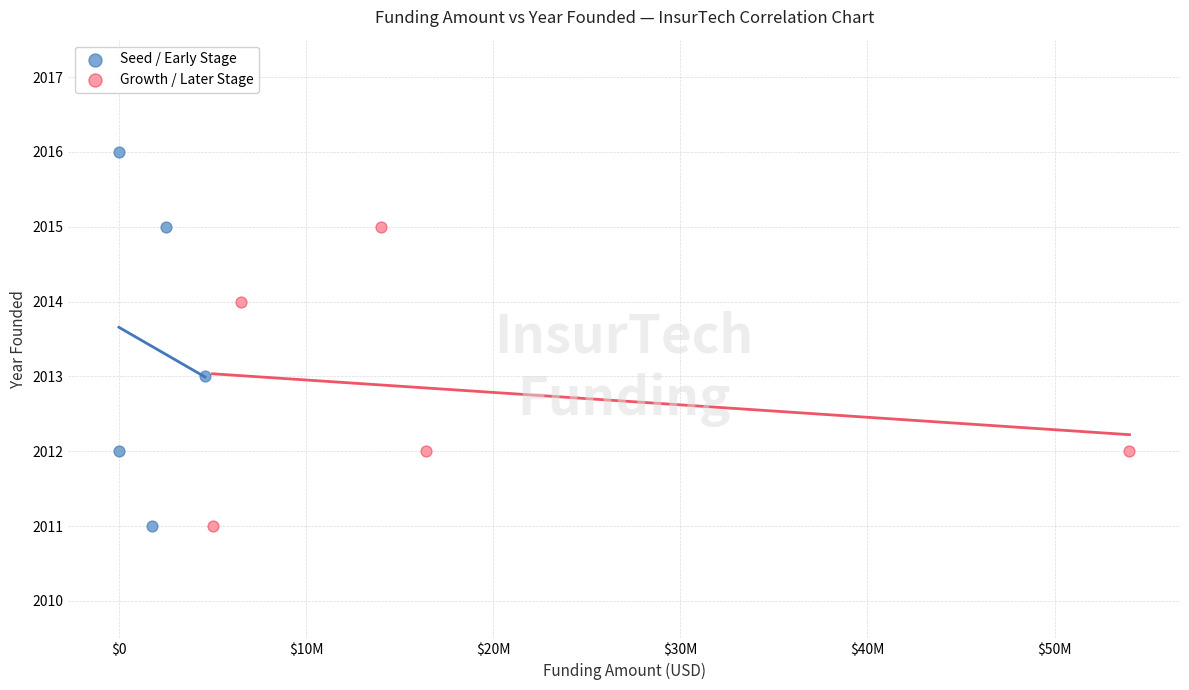

Which series reaches the maximum Y coordinate?

Seed / Early Stage